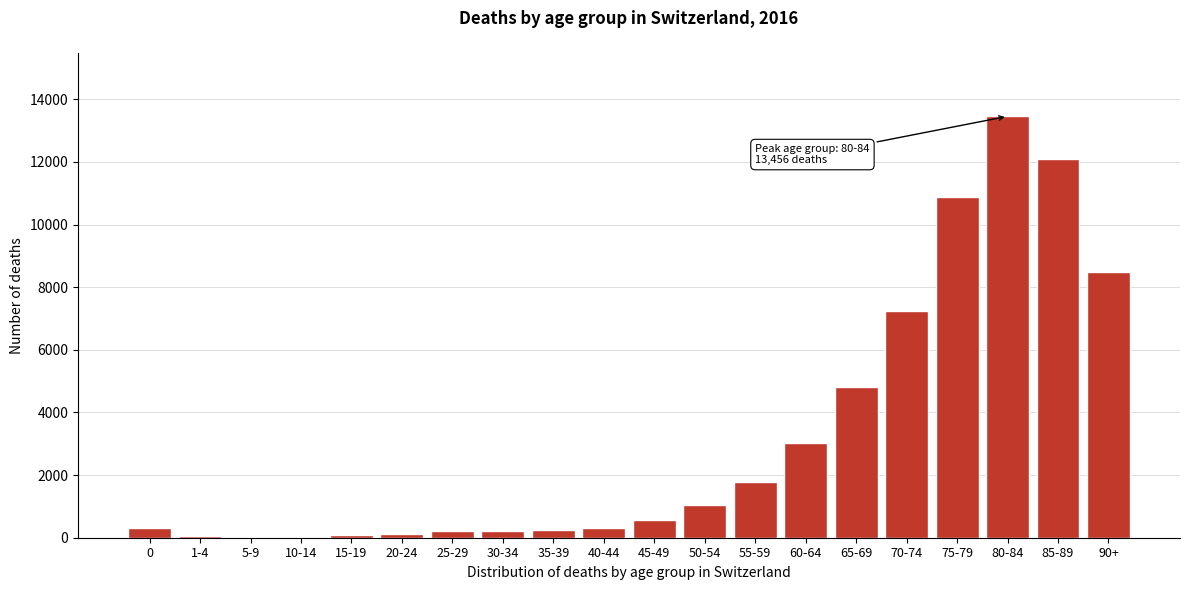

The value at 50-54 is 521. True or false?

False